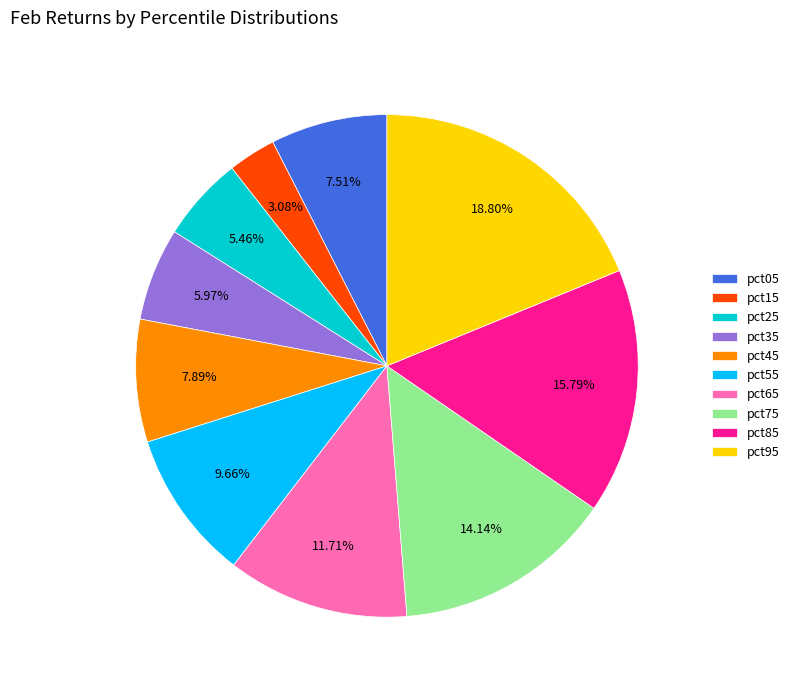

Count the number of slices in the pie.

10